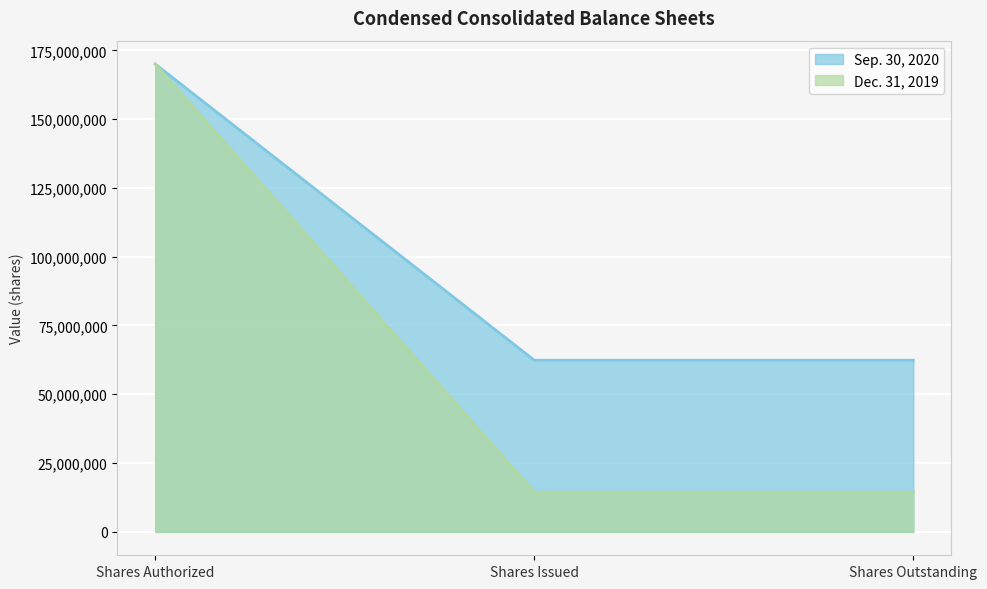

Count the number of categories in the chart.

3